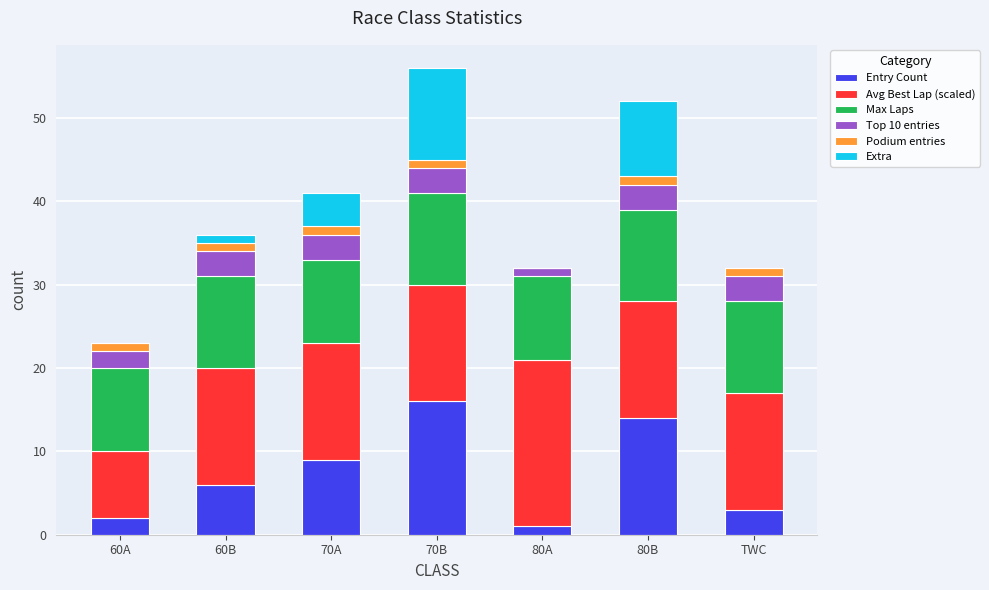

True or false: Entry Count has a value of 1 at 60B.

False